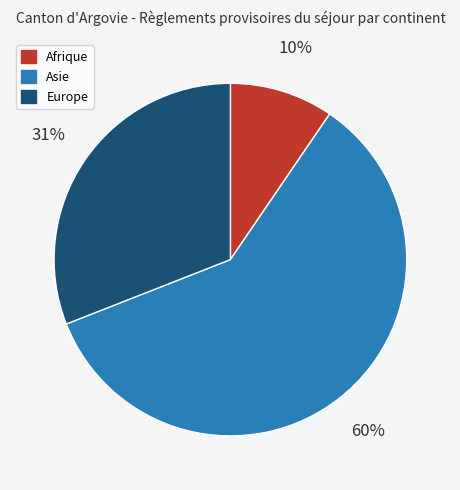

What is the smallest slice in the pie chart?

Afrique